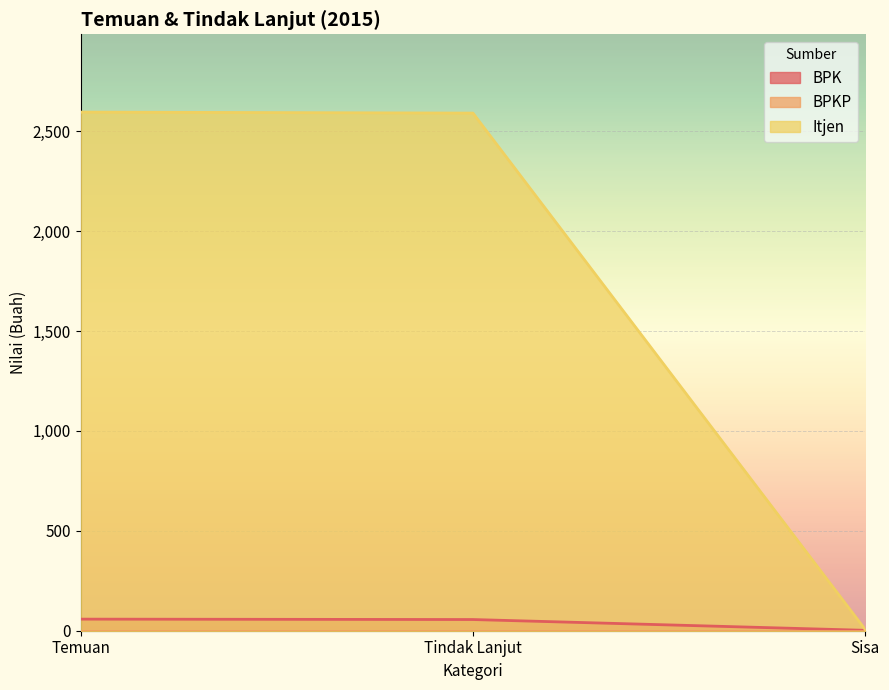

Read the Itjen value at Tindak Lanjut.

2591